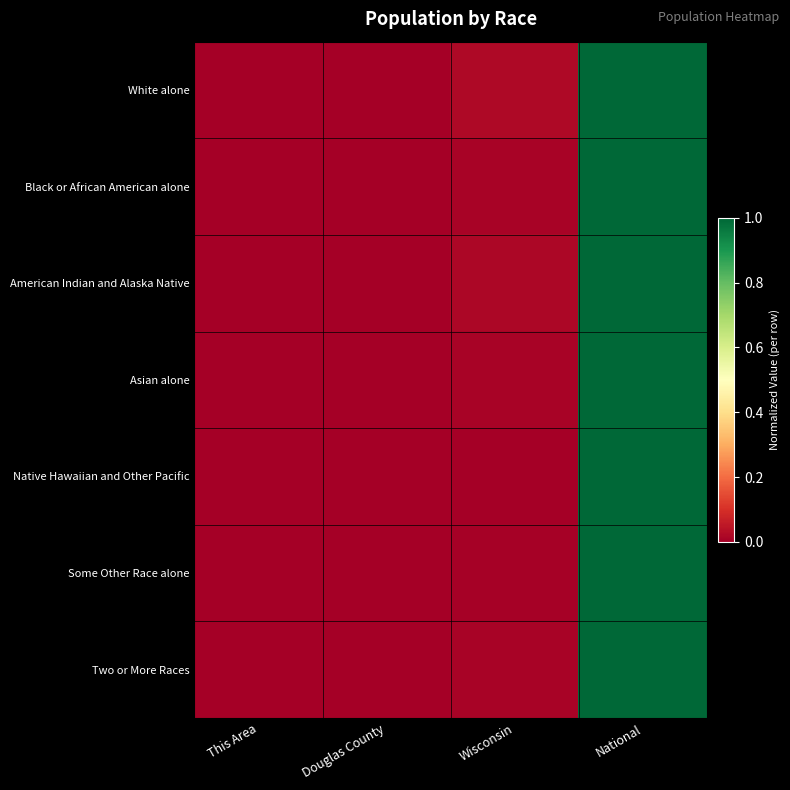

What is the total value across all series at National?

7.0